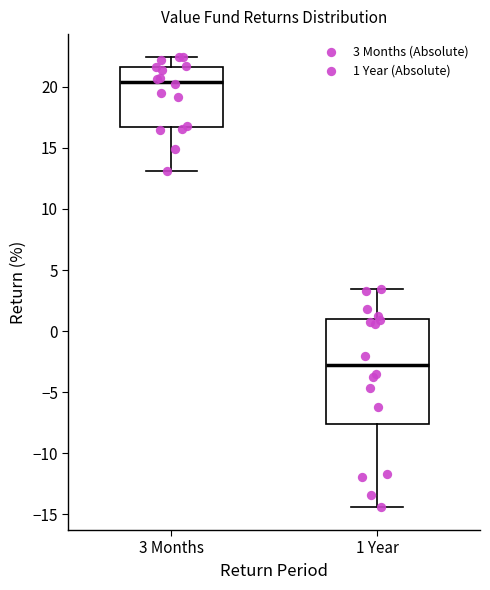

Which box has the lowest median line?

1 Year